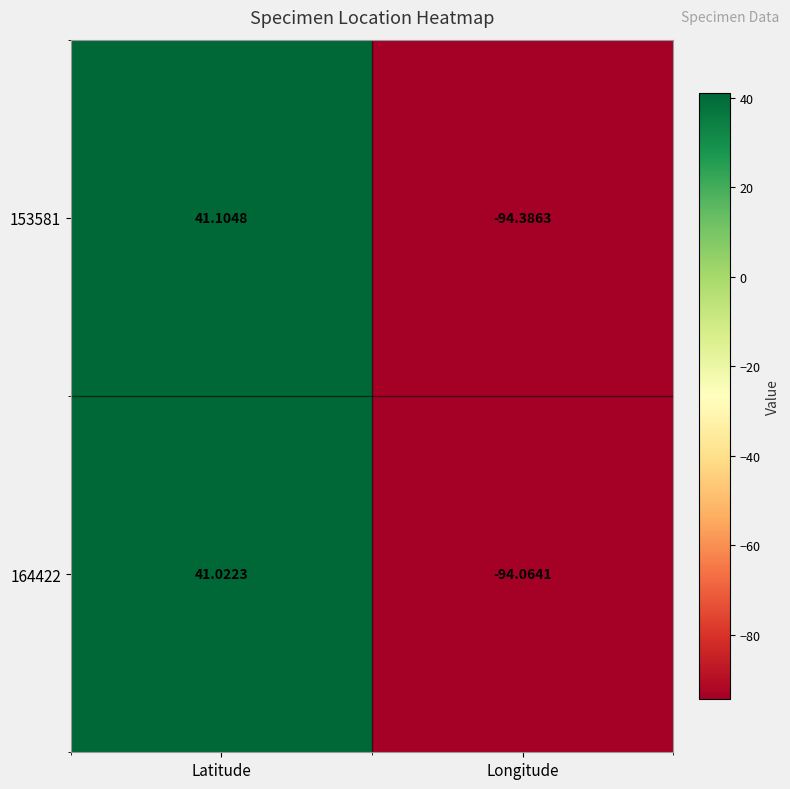

Which series has the largest total across all categories?

164422